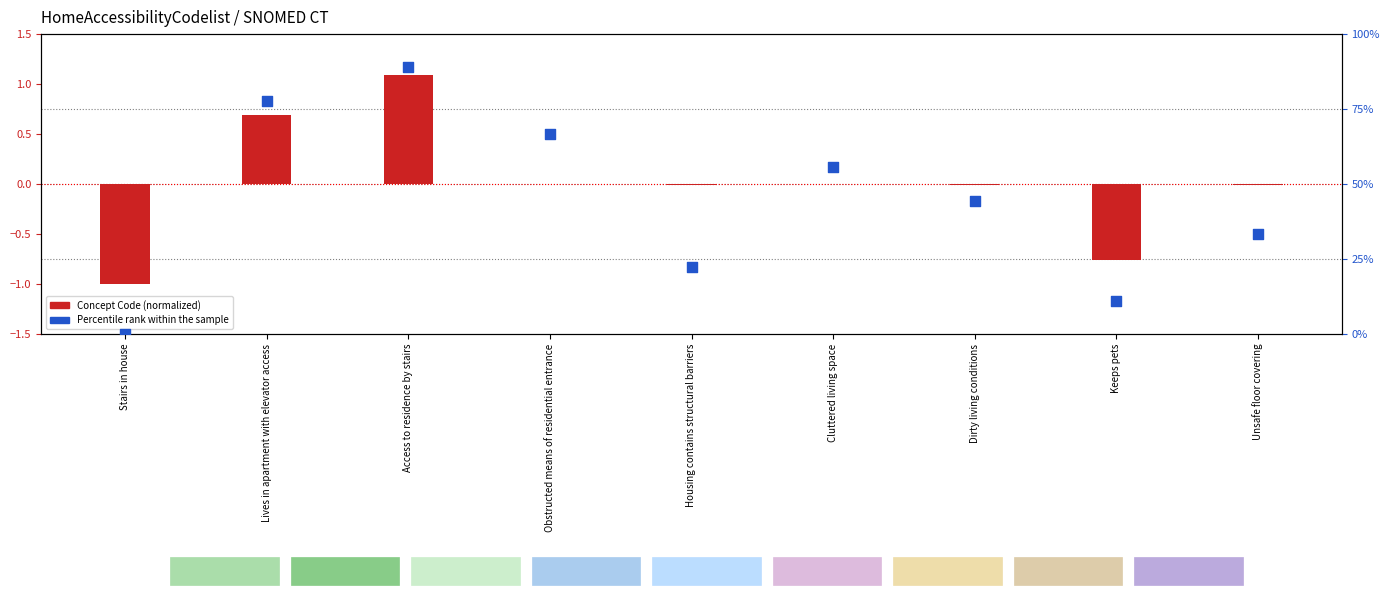

Which series reaches the minimum Y coordinate?

Concept Code (normalized)